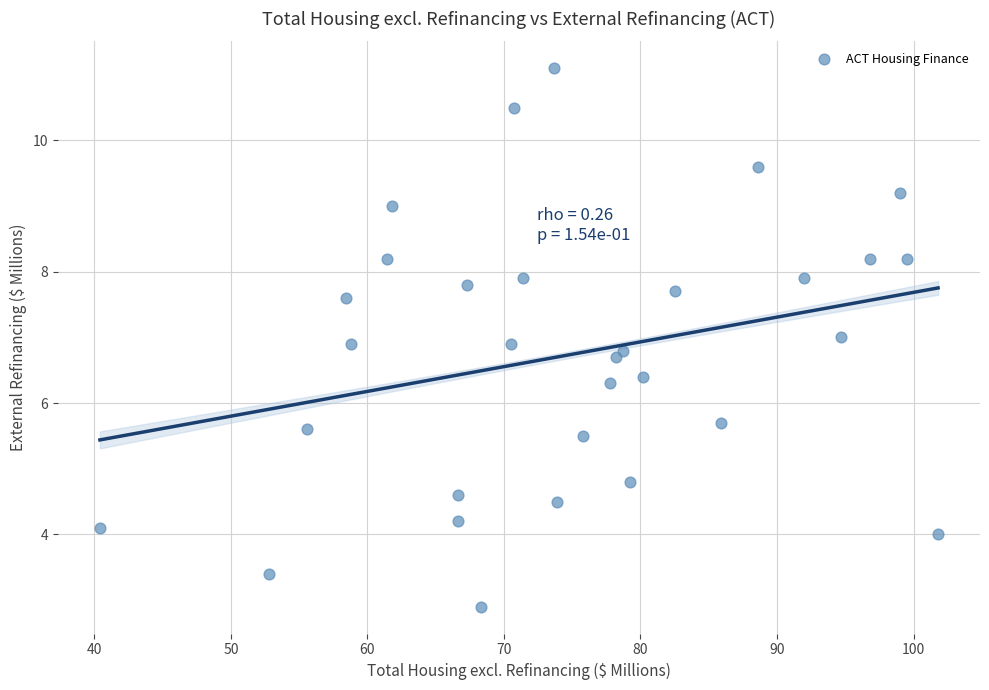

What is the range of X values (max minus min)?

61.4